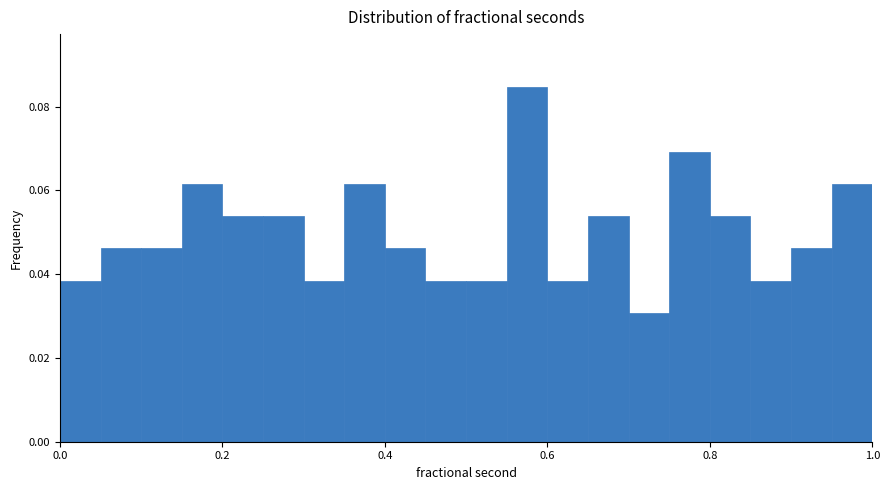

Read against the x-axis, roughly where is the centre of the tallest bar?

0.58